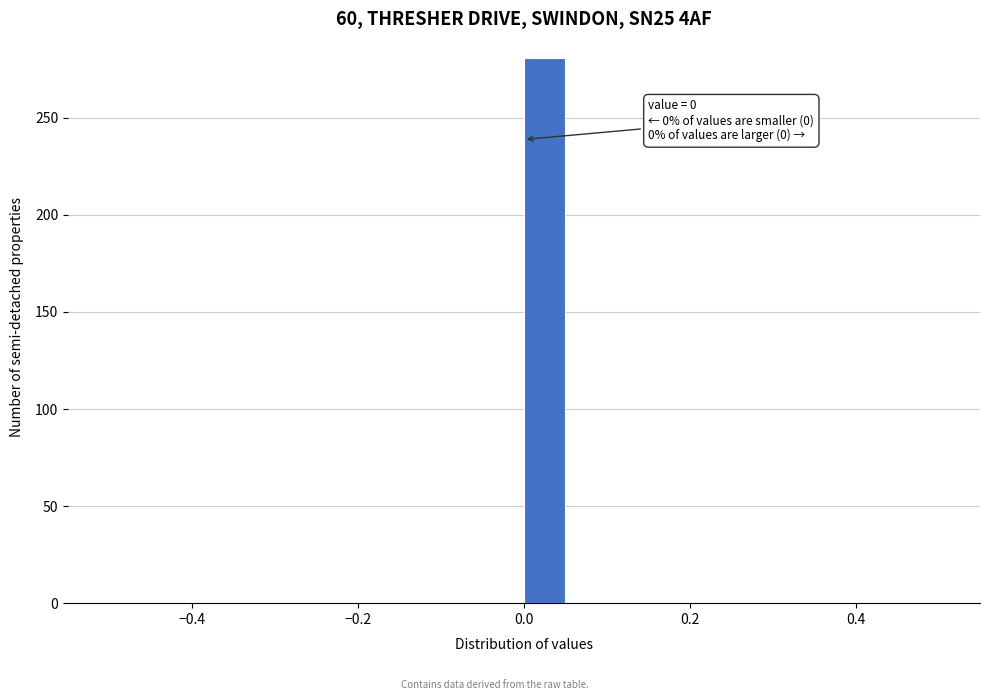

Around what value on the x-axis is the tallest bar? Give the approximate position of its centre, as read against the axis.

0.02